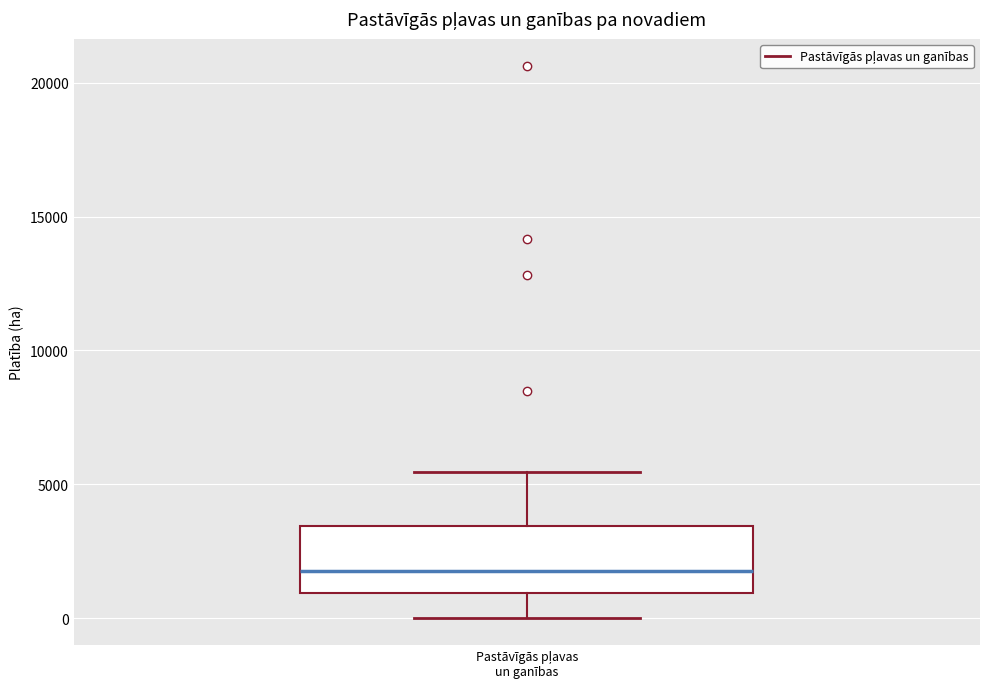

Where does the lower whisker of the box for Pastāvīgās pļavas un ganības end on the y-axis? The values are not printed on the chart, so give them approximately, as read against the axis.

0